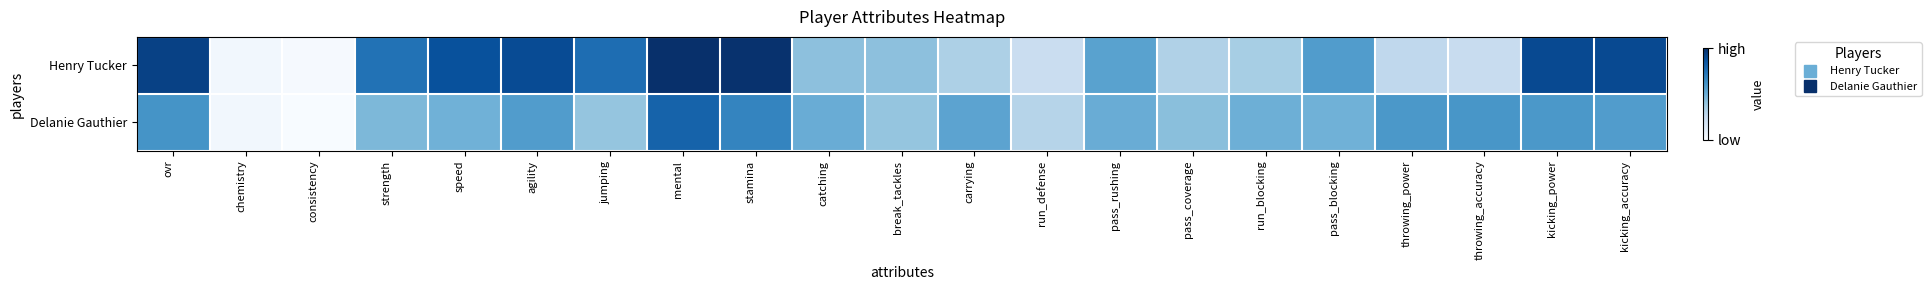

What is the greatest value displayed?

1.0